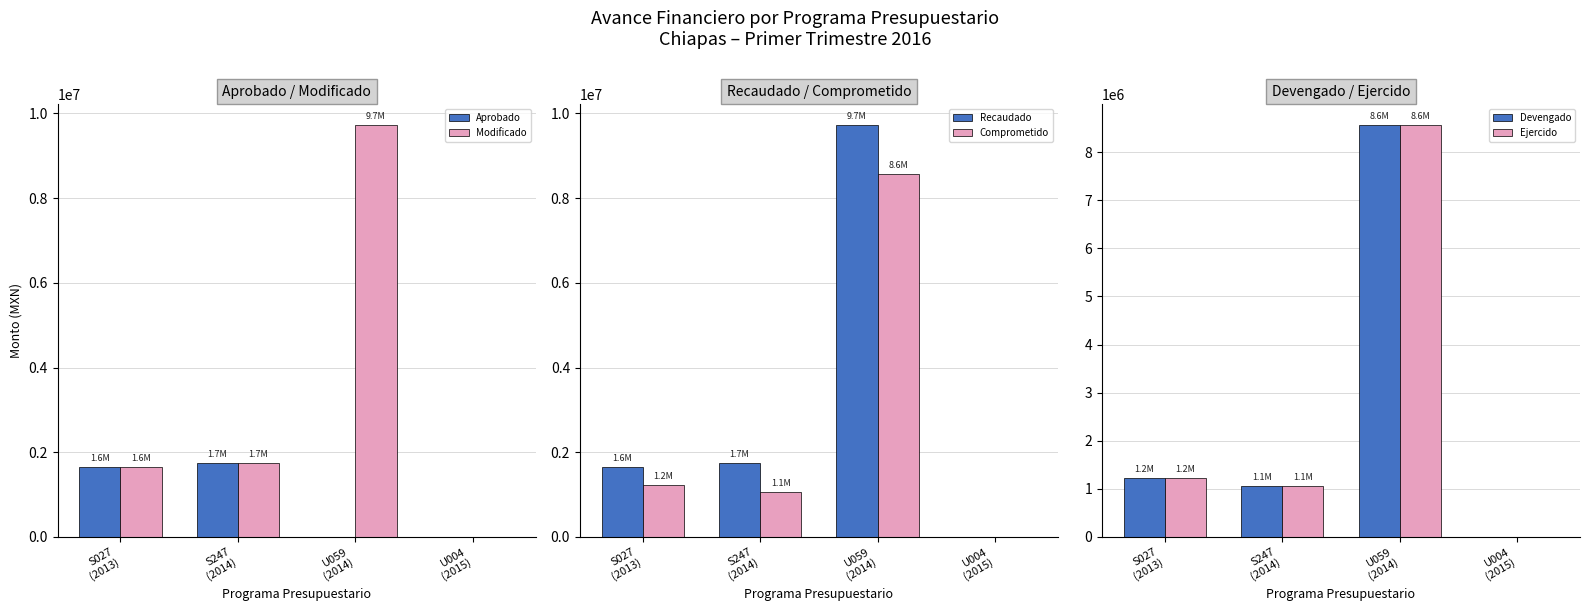

How many bars are there in total?

24